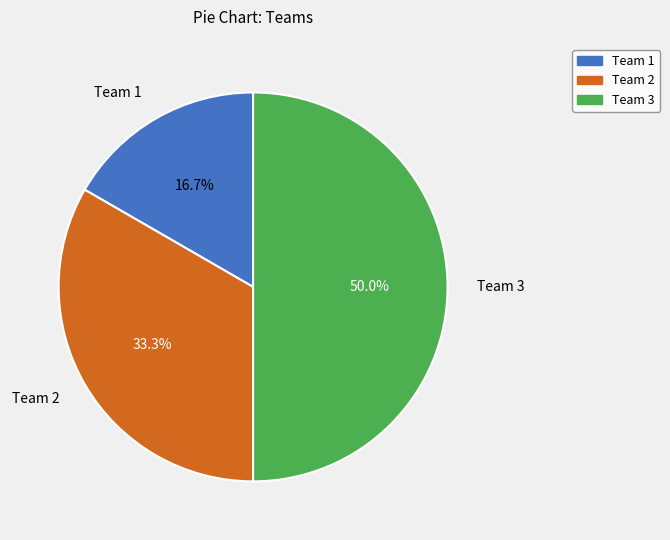

Count the number of slices in the pie.

3